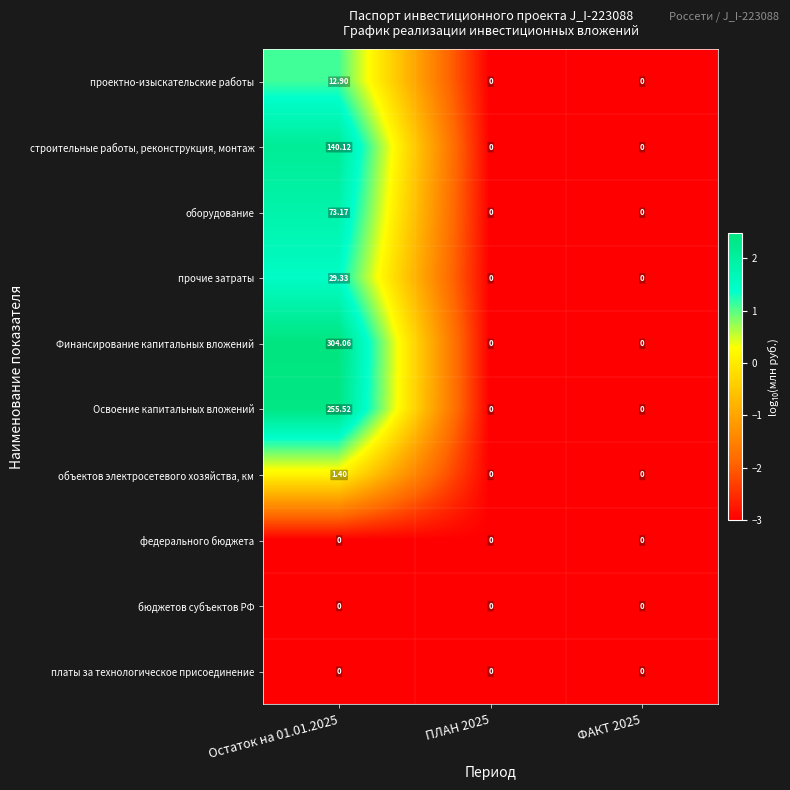

Between Остаток на 01.01.2025 and ФАКТ 2025, which series saw the biggest shift?

Финансирование капитальных вложений